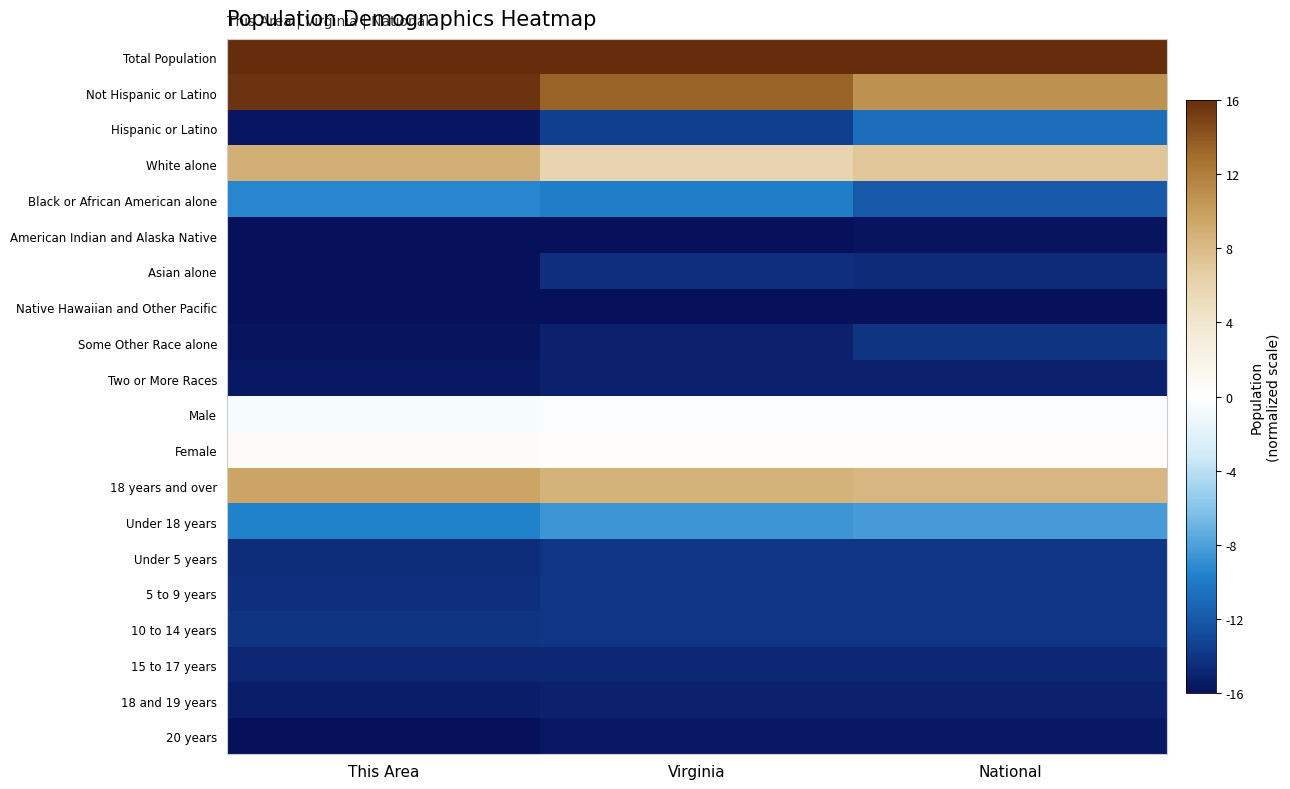

How many data points does each series have?

3